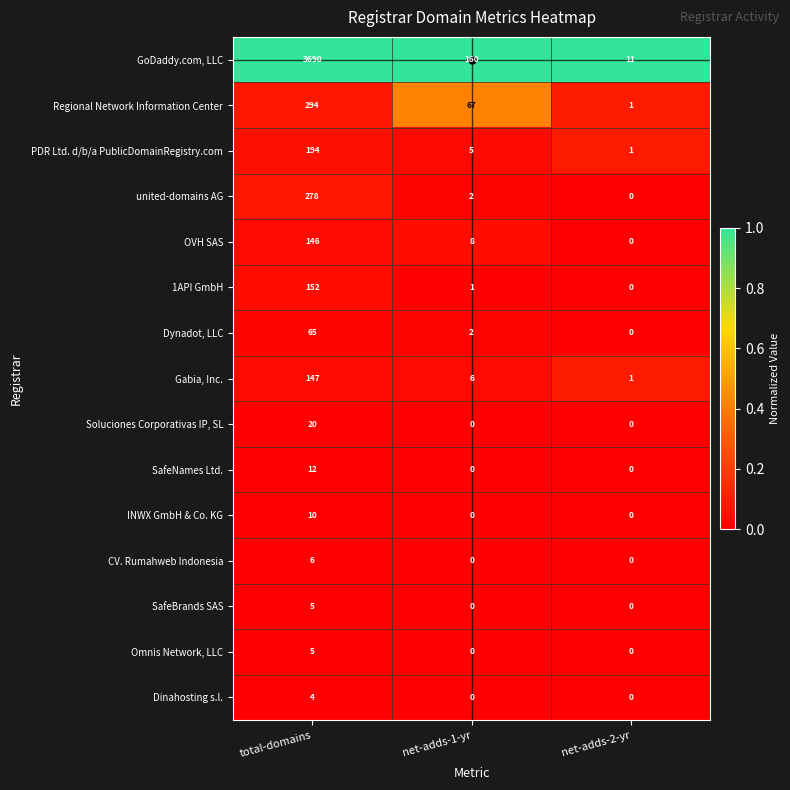

What is the spread (max minus min) of values at net-adds-2-yr?

11